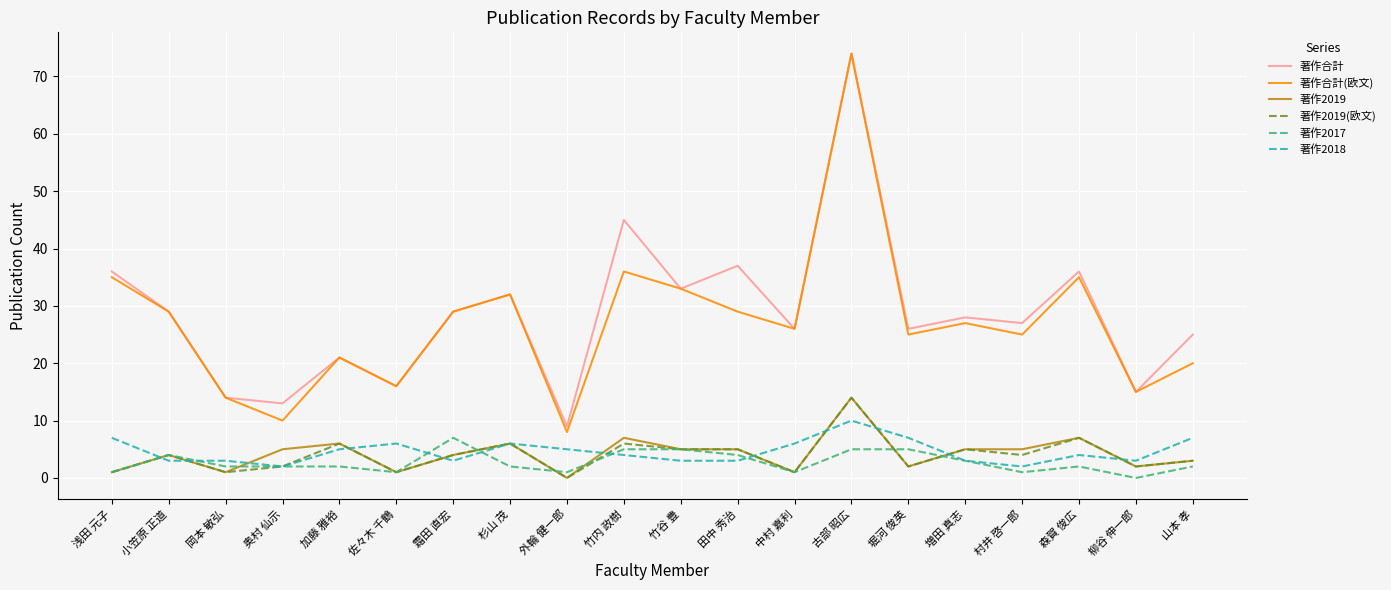

Reading right to left, extract all data points from this chart.

著作合計: 山本 孝=25	柳谷 伸一郎=15	森賀 俊広=36	村井 啓一郎=27	増田 真志=28	堀河 俊英=26	古部 昭広=74	中村 嘉利=26	田中 秀治=37	竹谷 豊=33	竹内 政樹=45	外輪 健一郎=9	杉山 茂=32	霜田 直宏=29	佐々木 千鶴=16	加藤 雅裕=21	奥村 仙示=13	岡本 敏弘=14	小笠原 正道=29	浅田 元子=36
著作合計(欧文): 山本 孝=20	柳谷 伸一郎=15	森賀 俊広=35	村井 啓一郎=25	増田 真志=27	堀河 俊英=25	古部 昭広=74	中村 嘉利=26	田中 秀治=29	竹谷 豊=33	竹内 政樹=36	外輪 健一郎=8	杉山 茂=32	霜田 直宏=29	佐々木 千鶴=16	加藤 雅裕=21	奥村 仙示=10	岡本 敏弘=14	小笠原 正道=29	浅田 元子=35
著作2019: 山本 孝=3	柳谷 伸一郎=2	森賀 俊広=7	村井 啓一郎=5	増田 真志=5	堀河 俊英=2	古部 昭広=14	中村 嘉利=1	田中 秀治=5	竹谷 豊=5	竹内 政樹=7	外輪 健一郎=0	杉山 茂=6	霜田 直宏=4	佐々木 千鶴=1	加藤 雅裕=6	奥村 仙示=5	岡本 敏弘=1	小笠原 正道=4	浅田 元子=1
著作2019(欧文): 山本 孝=3	柳谷 伸一郎=2	森賀 俊広=7	村井 啓一郎=4	増田 真志=5	堀河 俊英=2	古部 昭広=14	中村 嘉利=1	田中 秀治=5	竹谷 豊=5	竹内 政樹=6	外輪 健一郎=0	杉山 茂=6	霜田 直宏=4	佐々木 千鶴=1	加藤 雅裕=6	奥村 仙示=2	岡本 敏弘=1	小笠原 正道=4	浅田 元子=1
著作2017: 山本 孝=2	柳谷 伸一郎=0	森賀 俊広=2	村井 啓一郎=1	増田 真志=3	堀河 俊英=5	古部 昭広=5	中村 嘉利=1	田中 秀治=4	竹谷 豊=5	竹内 政樹=5	外輪 健一郎=1	杉山 茂=2	霜田 直宏=7	佐々木 千鶴=1	加藤 雅裕=2	奥村 仙示=2	岡本 敏弘=2	小笠原 正道=4	浅田 元子=1
著作2018: 山本 孝=7	柳谷 伸一郎=3	森賀 俊広=4	村井 啓一郎=2	増田 真志=3	堀河 俊英=7	古部 昭広=10	中村 嘉利=6	田中 秀治=3	竹谷 豊=3	竹内 政樹=4	外輪 健一郎=5	杉山 茂=6	霜田 直宏=3	佐々木 千鶴=6	加藤 雅裕=5	奥村 仙示=2	岡本 敏弘=3	小笠原 正道=3	浅田 元子=7